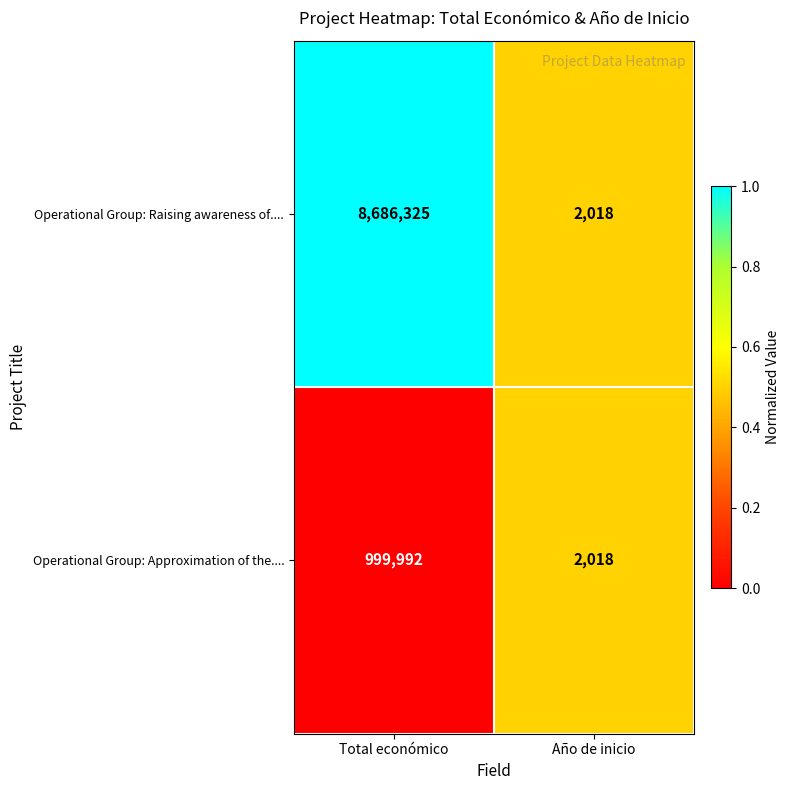

What is the total value across all series at Total económico?

9686317